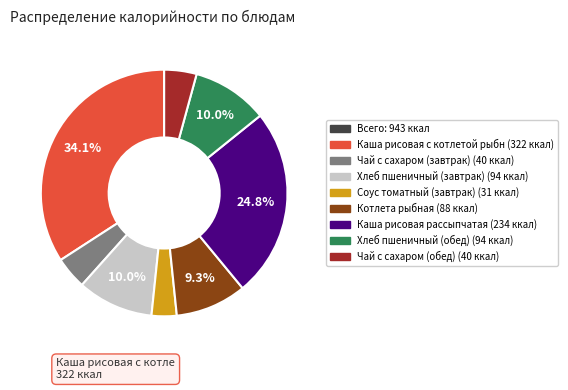

Is there any slice that represents more than half of the pie?

No